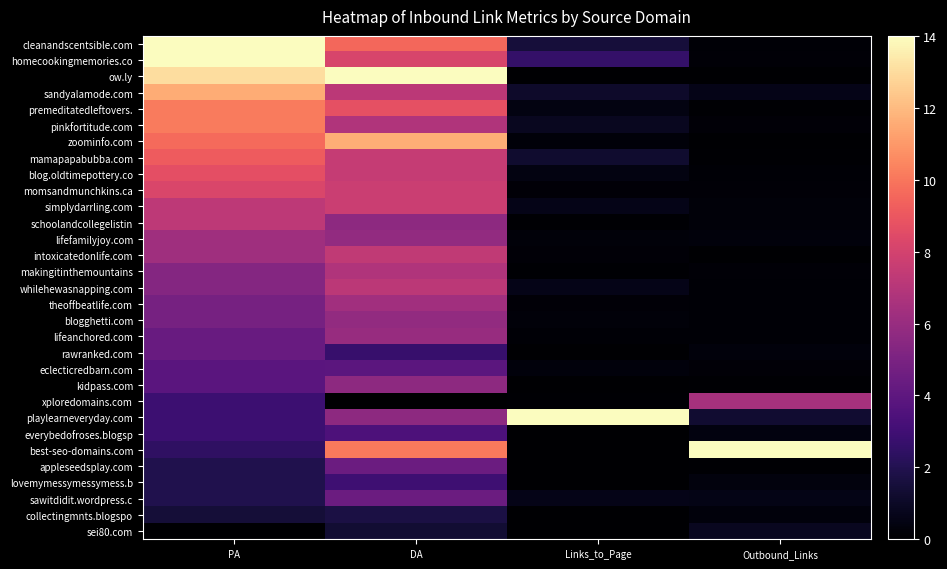

Which series has the largest total across all categories?

ow.ly